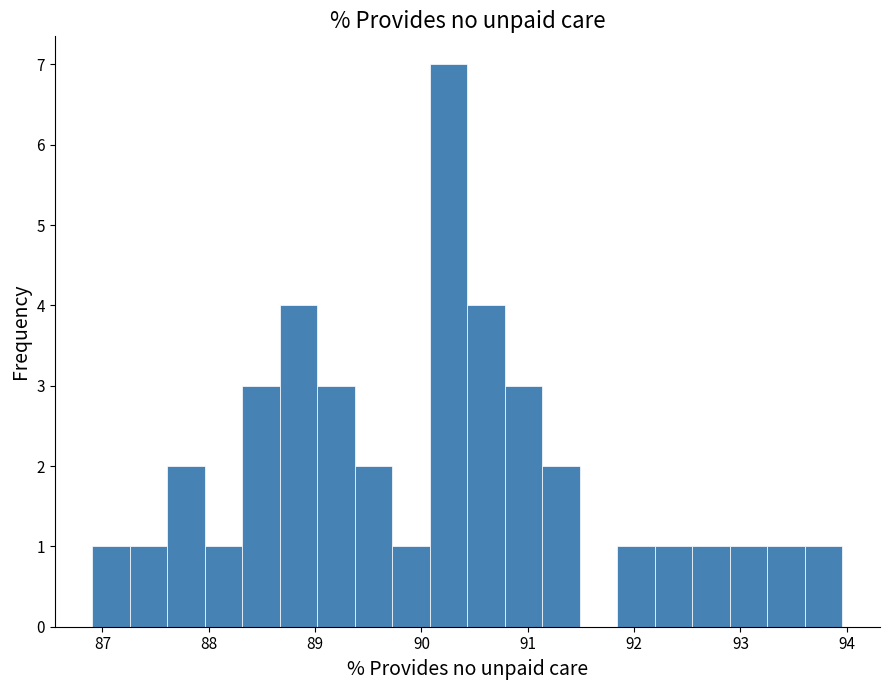

Around what value on the x-axis is the tallest bar? Give the approximate position of its centre, as read against the axis.

90.3